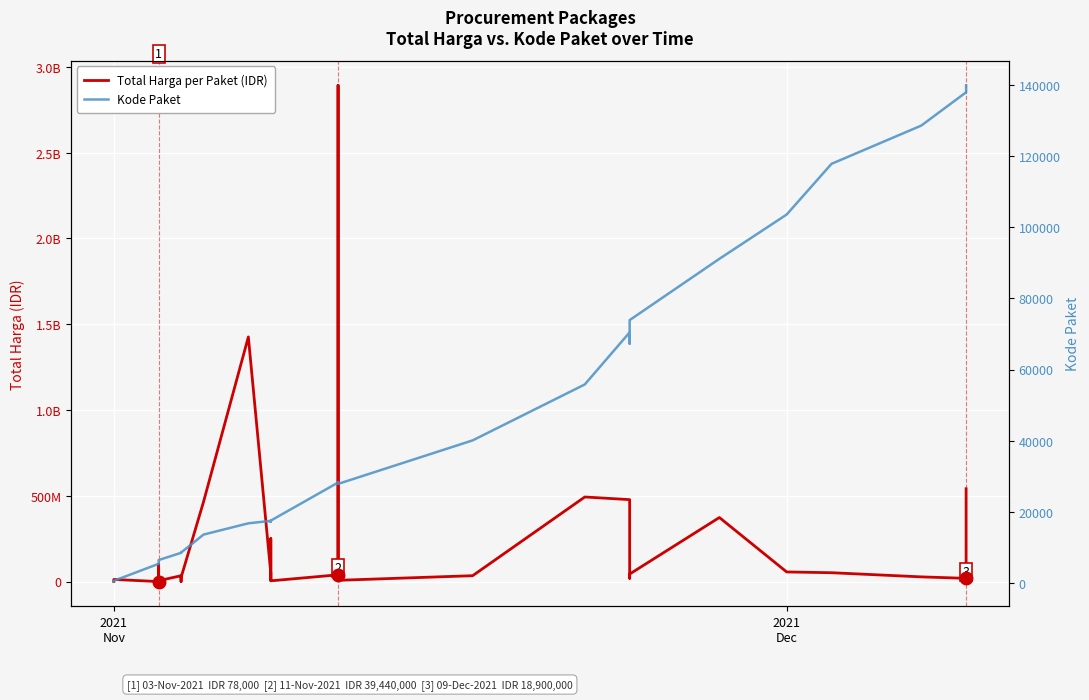

True or false: Kode Paket has a value of 2792 at 6.

False